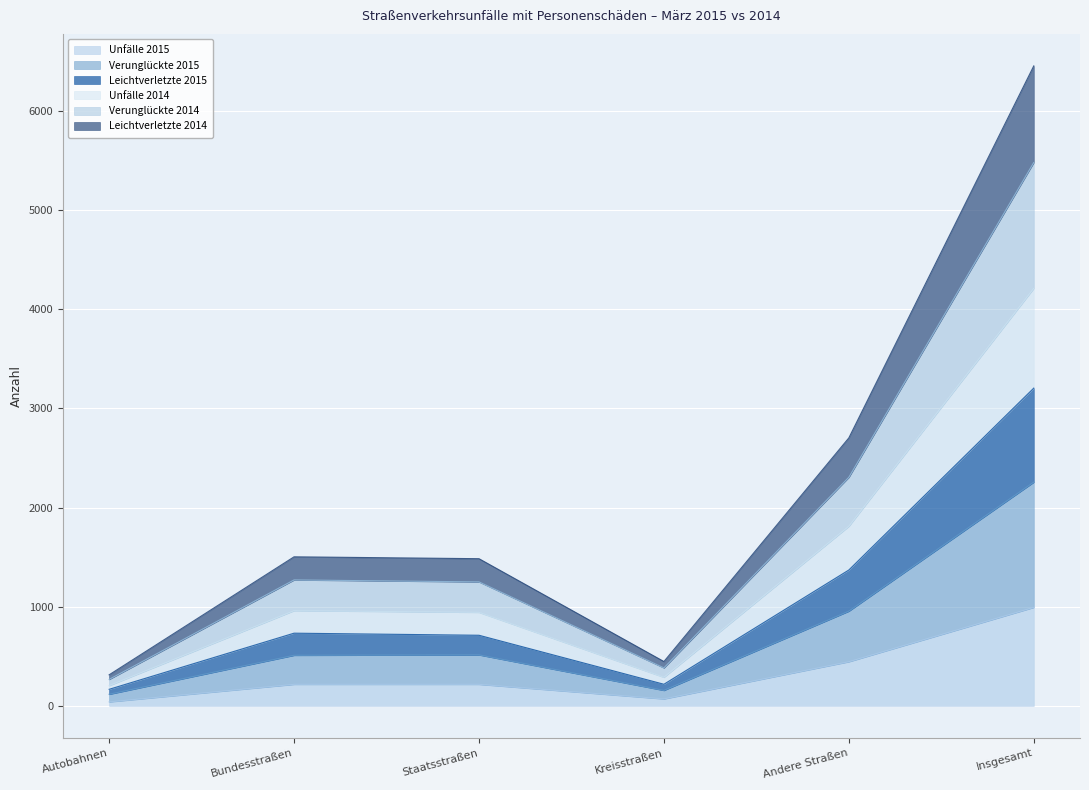

Which has a higher value, Kreisstraßen or Insgesamt?

Insgesamt